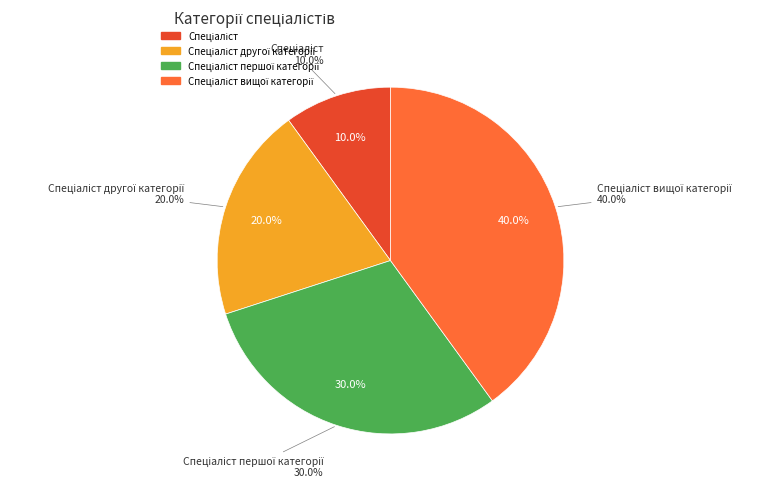

To the nearest percent, what is the average slice percentage?

25%